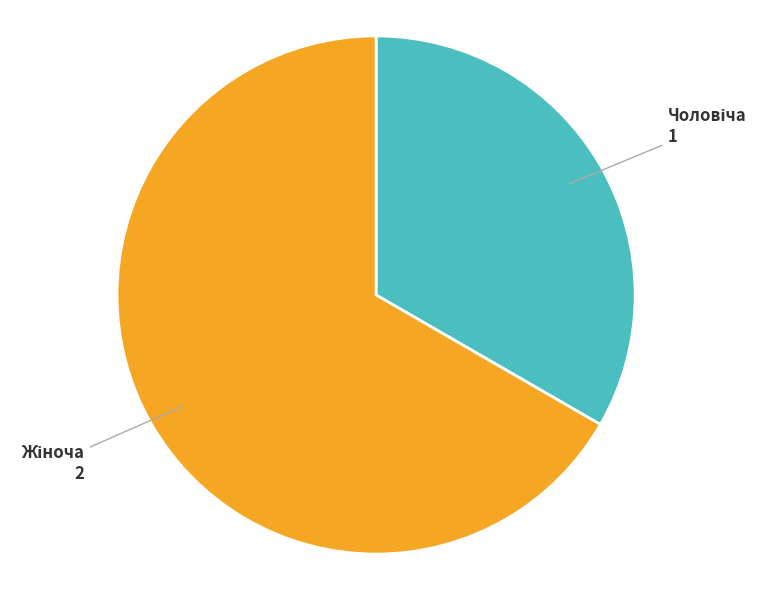

How many segments does this pie chart have?

2